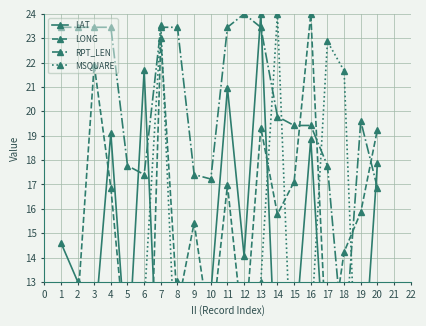

Between which two adjacent categories do LONG and RPT_LEN first intersect?

15 and 16